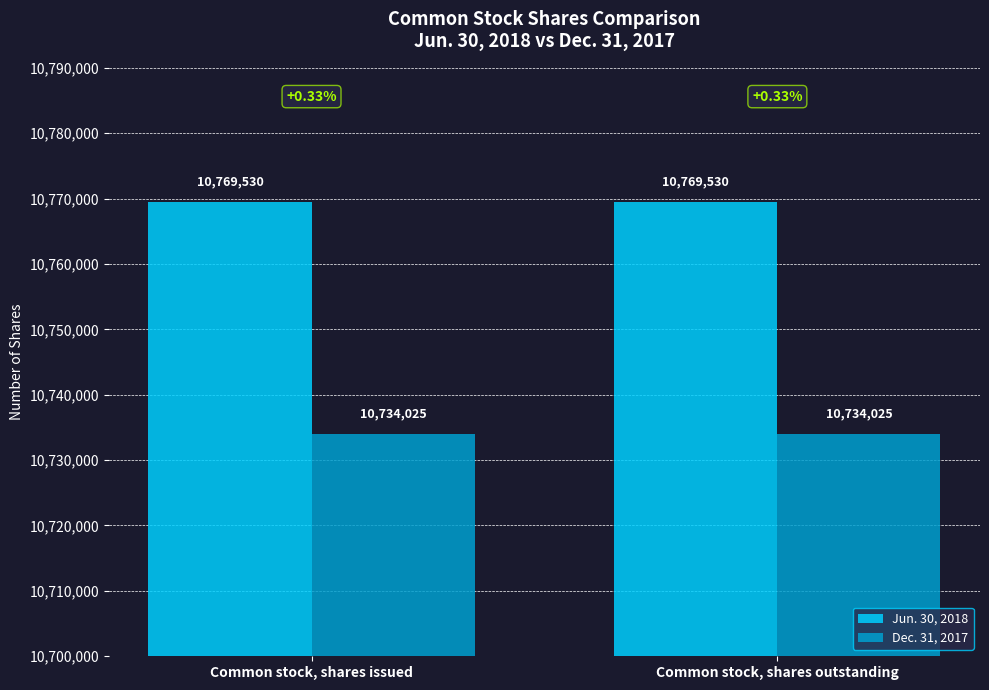

Rank the series at Common stock, shares issued from highest to lowest value.

Jun. 30, 2018, Dec. 31, 2017